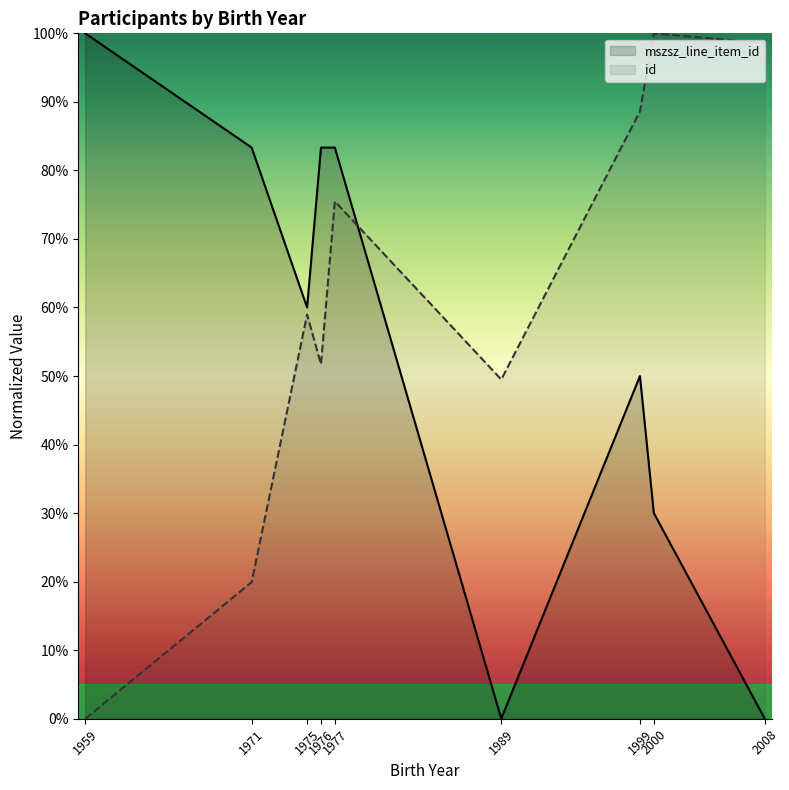

What is the total value across all series at 1977?

158.8